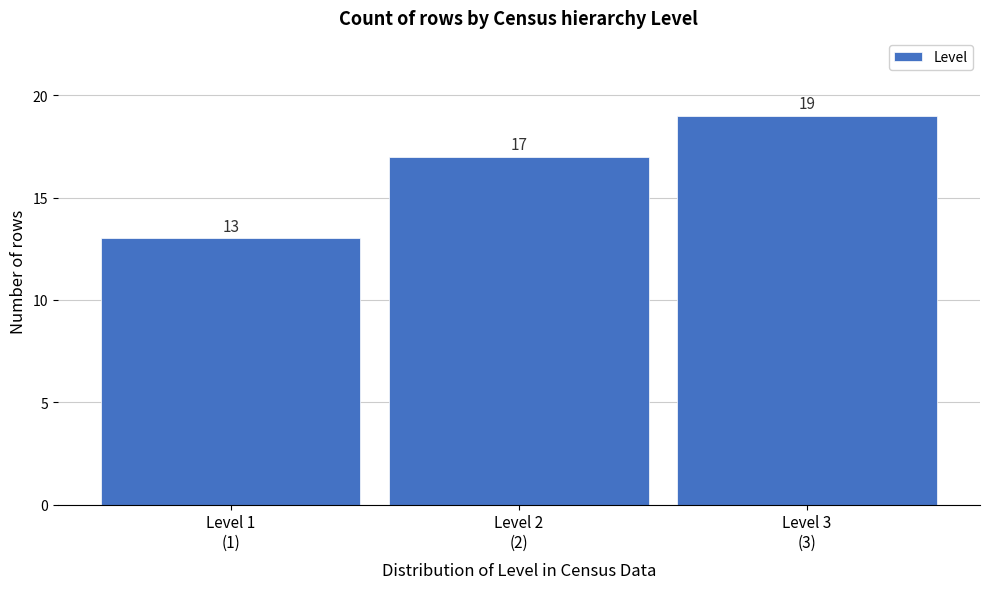

Reading right to left, transcribe all the data shown in this chart.

19	17	13